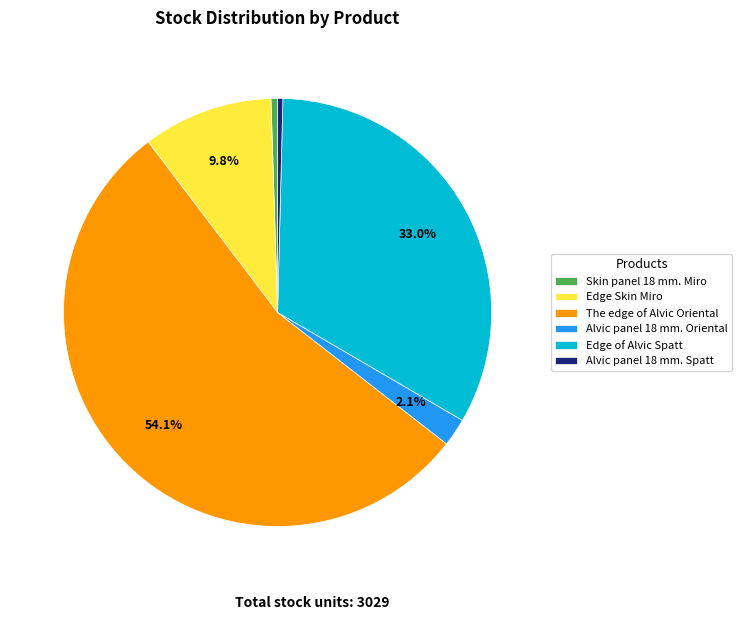

Which category has the biggest portion of the pie?

The edge of Alvic Oriental